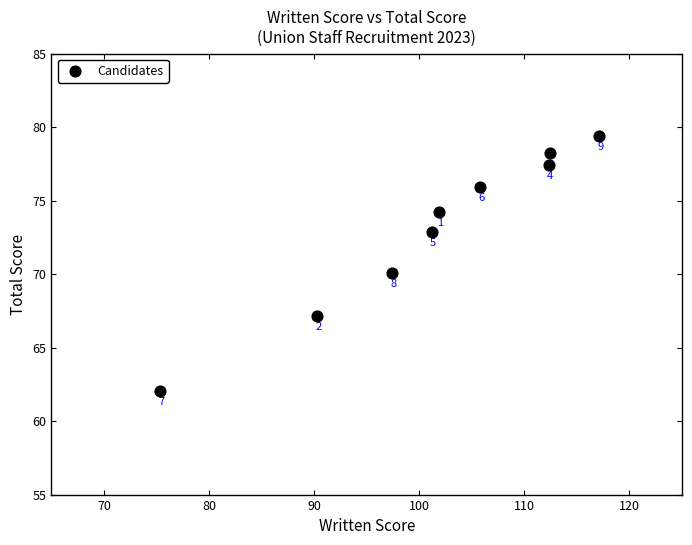

What is the average Y value?

73.0